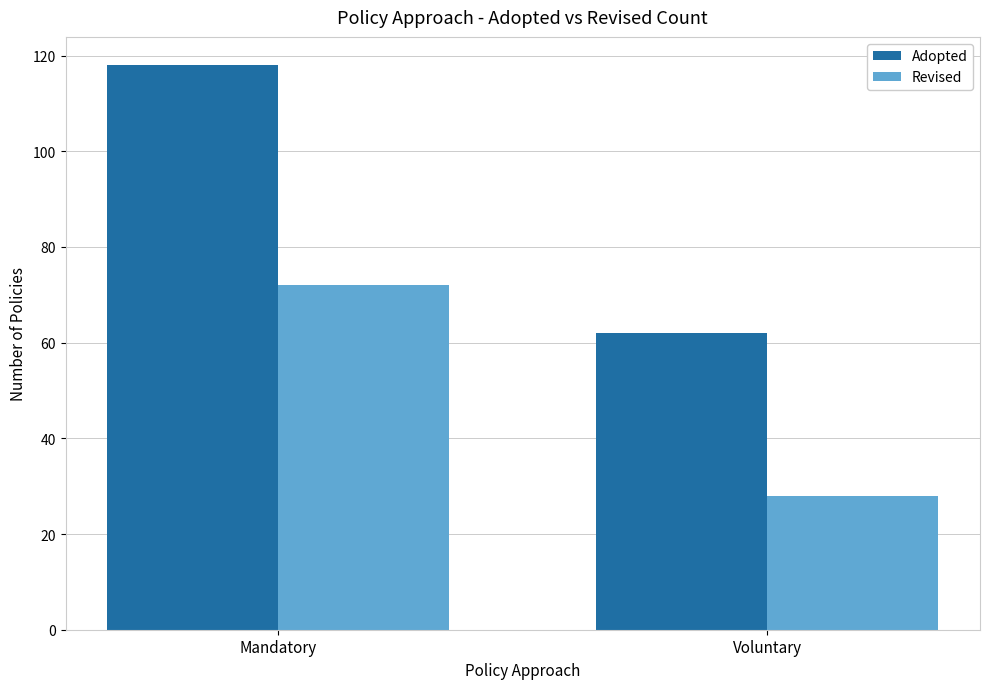

Is the value of Revised at Voluntary greater than the value of Adopted at Voluntary?

No